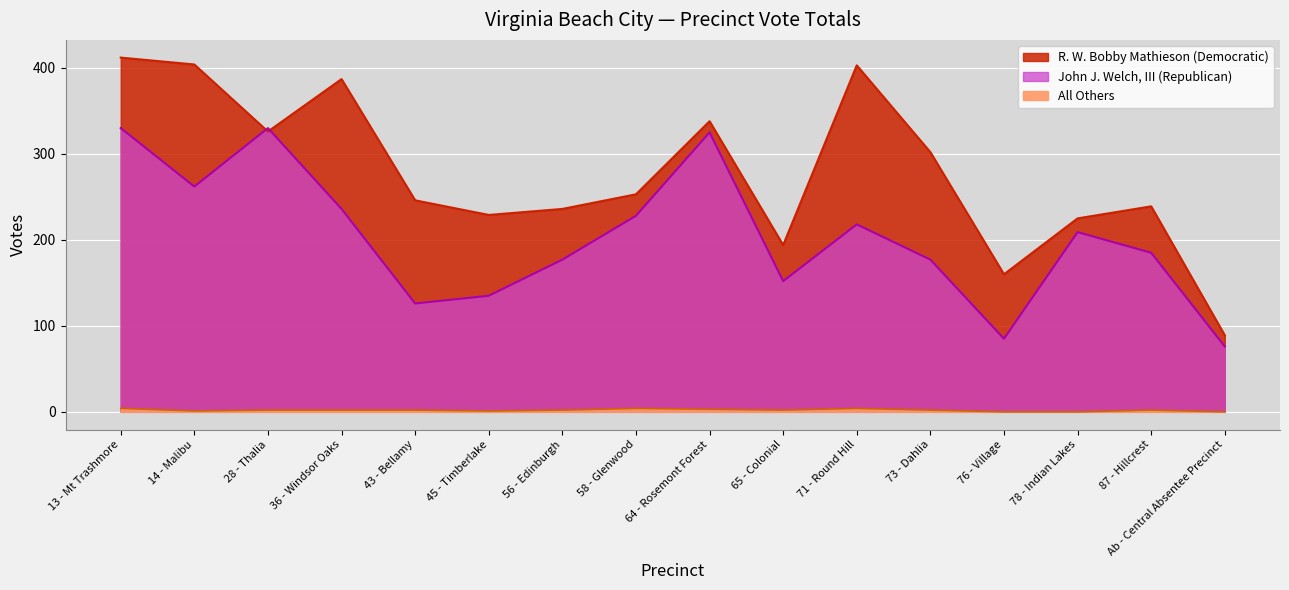

Does the chart display data point markers on the line(s)?

No